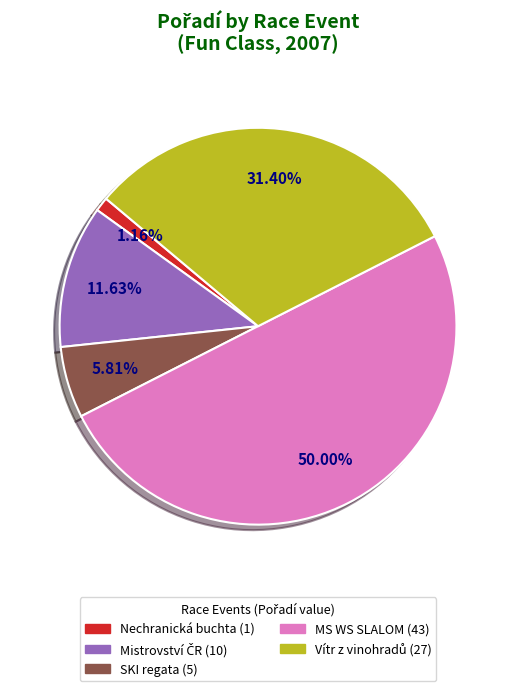

Between MS WS SLALOM (43) and Nechranická buchta (1), which is larger?

MS WS SLALOM (43)